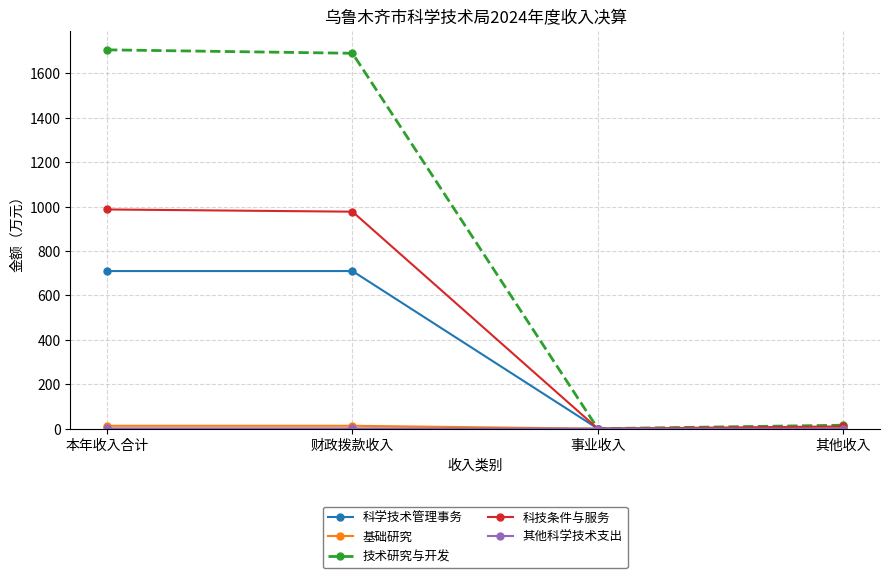

Is the value of 技术研究与开发 at 本年收入合计 greater than the value of 科学技术管理事务 at 财政拨款收入?

Yes